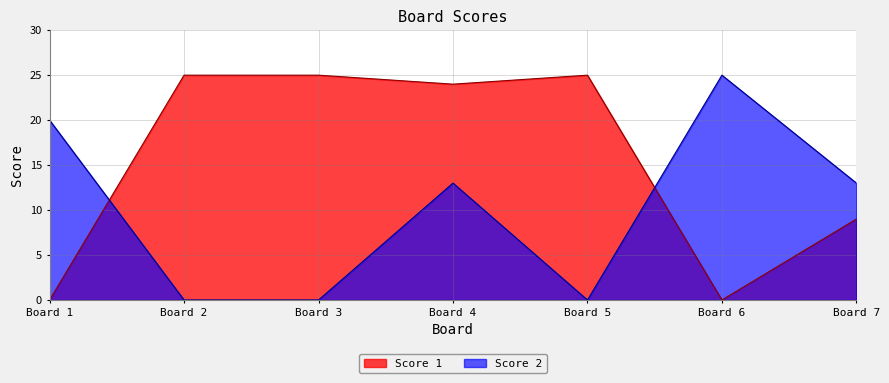

How many data points in Score 1 are less than 24?

3